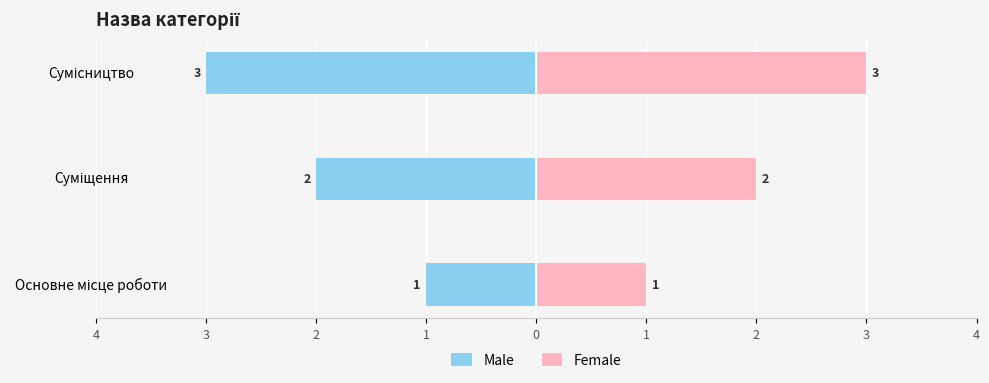

What is the sum of all Female values?

6